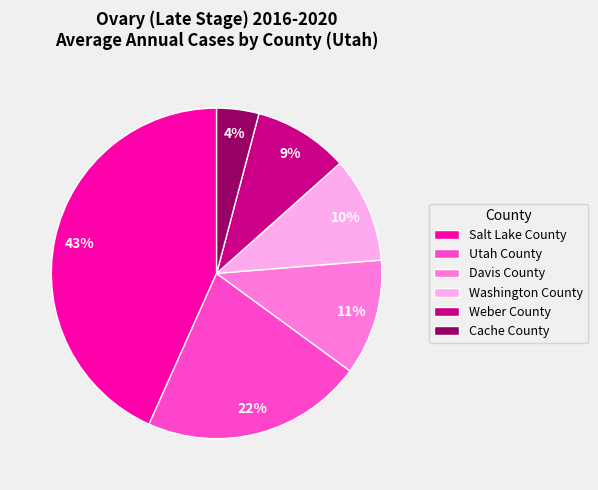

Does Weber County account for over 50% of the chart?

No